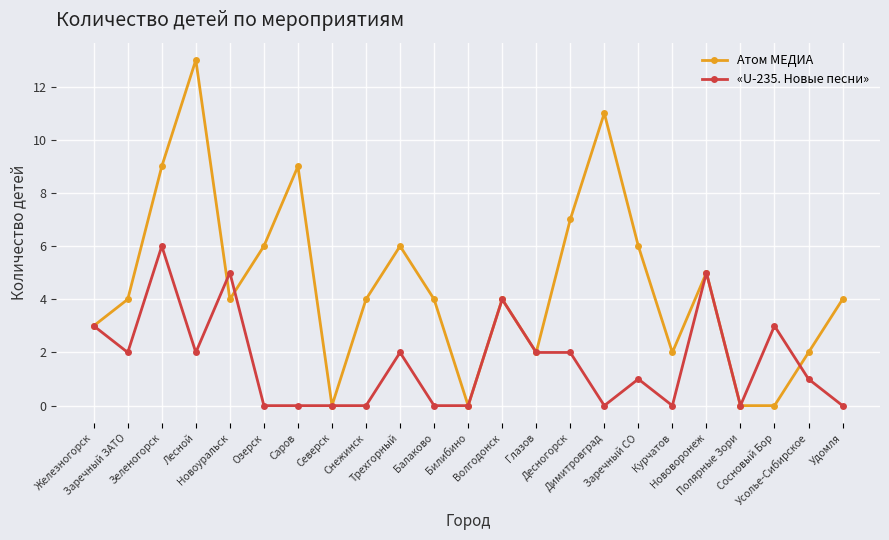

Which series has the largest total across all categories?

Атом МЕДИА